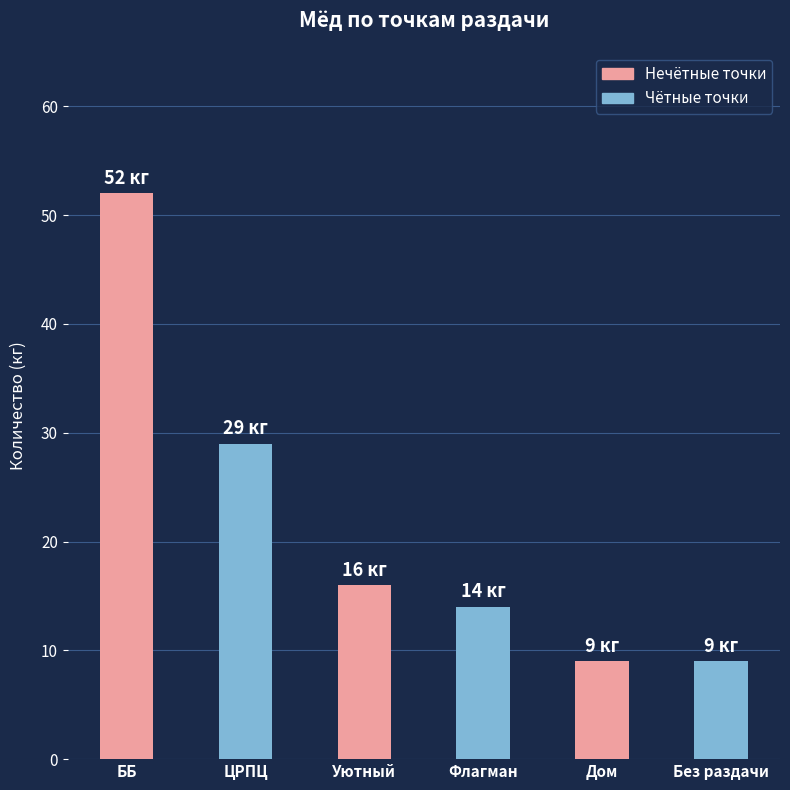

Count the values in the range 9 to 29.

5